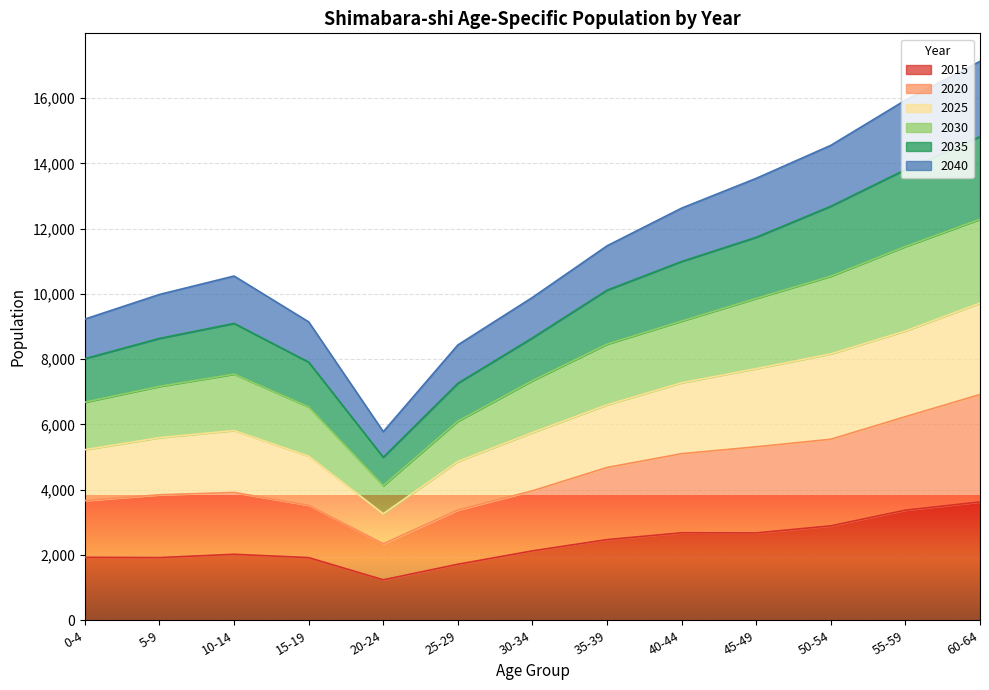

Is it true that 2020 equals 12081 at 45-49?

False